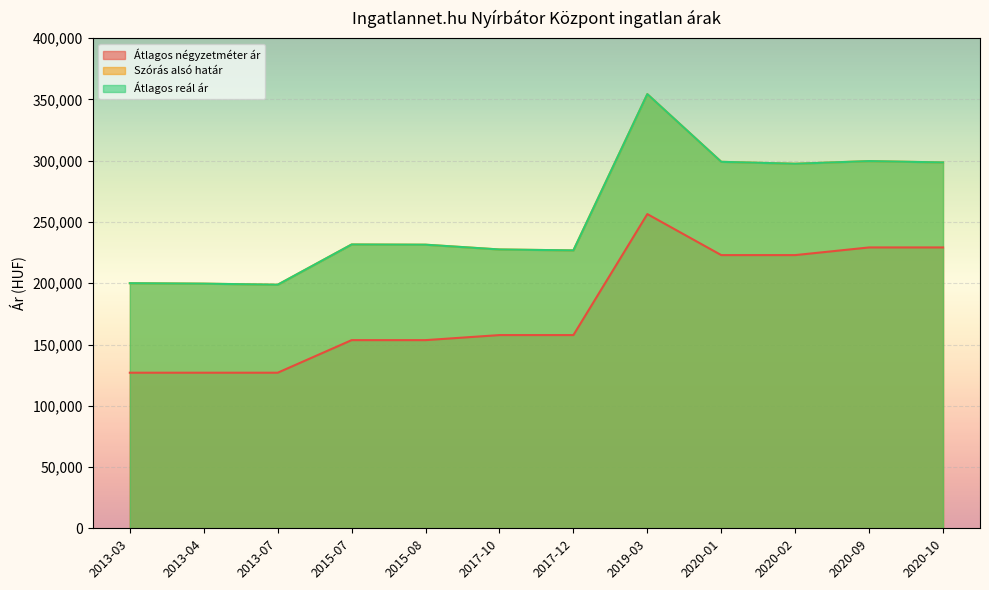

Which series has the largest range (max minus min)?

Szórás alsó határ